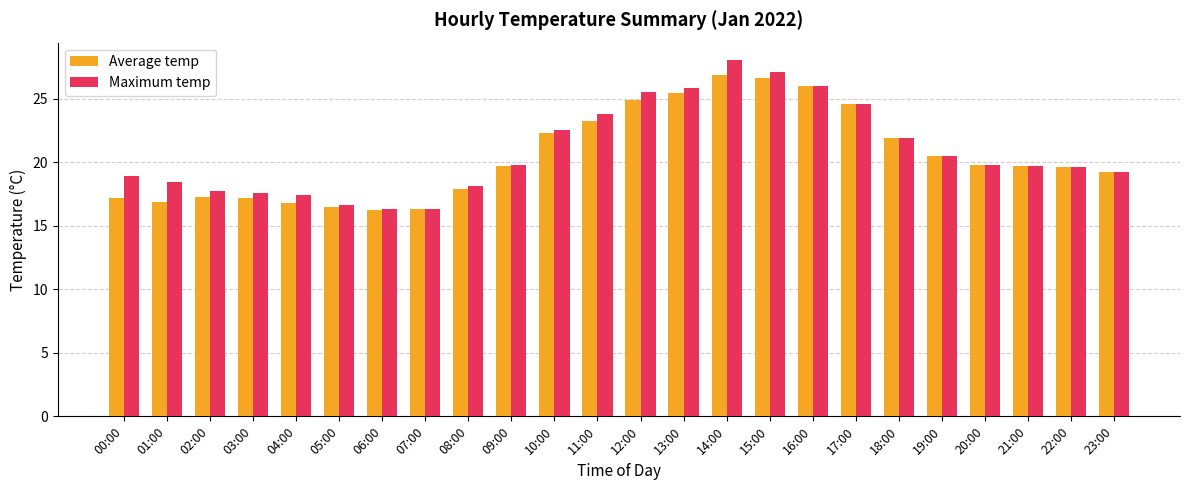

How many distinct data groups are displayed?

2